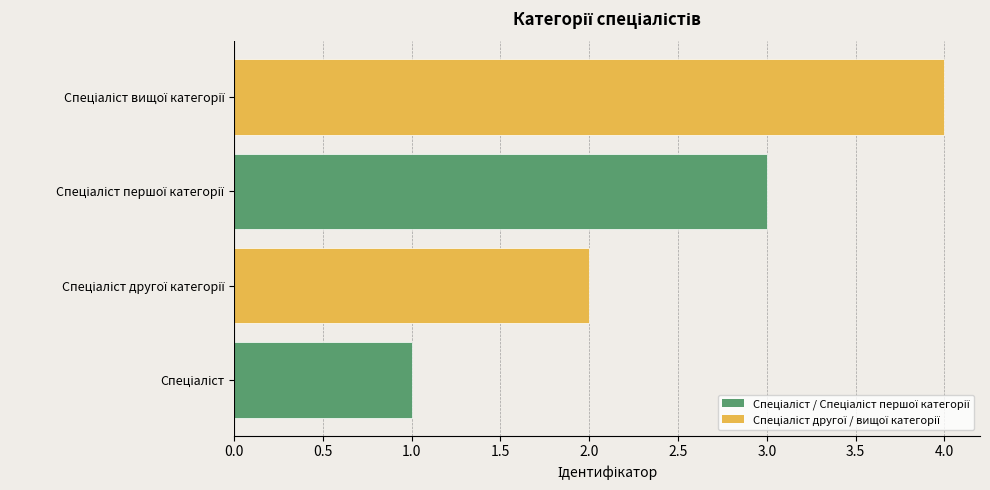

What is the difference between the maximum and minimum values?

3